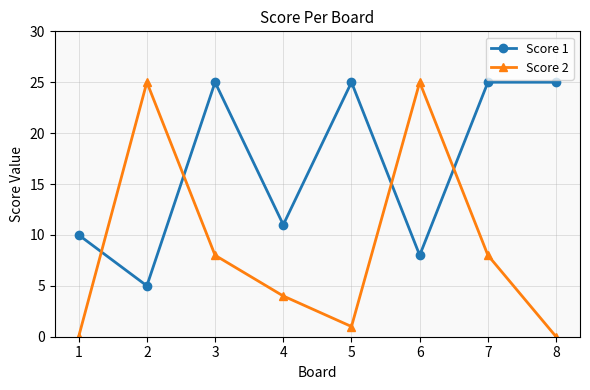

What is the difference between the second highest and minimum values in the Score 2 series?

25